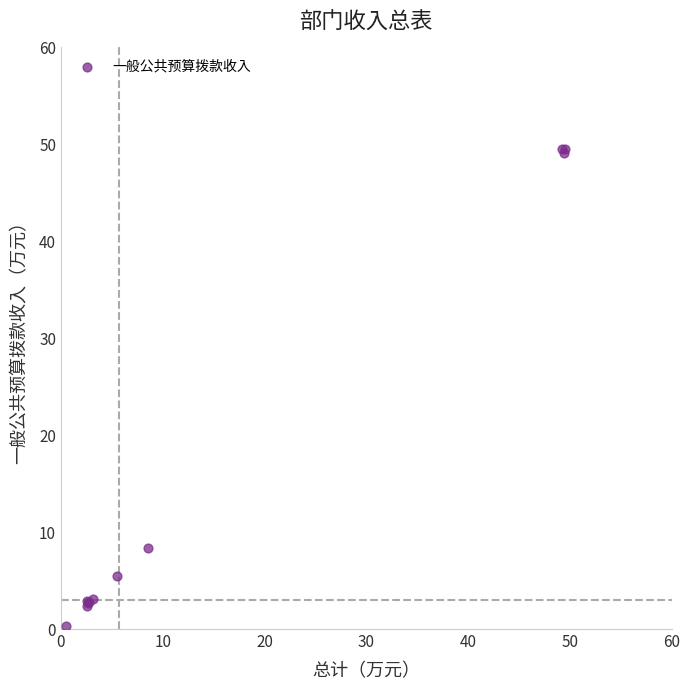

What Y value in the scatter plot is closest to 24?

8.3